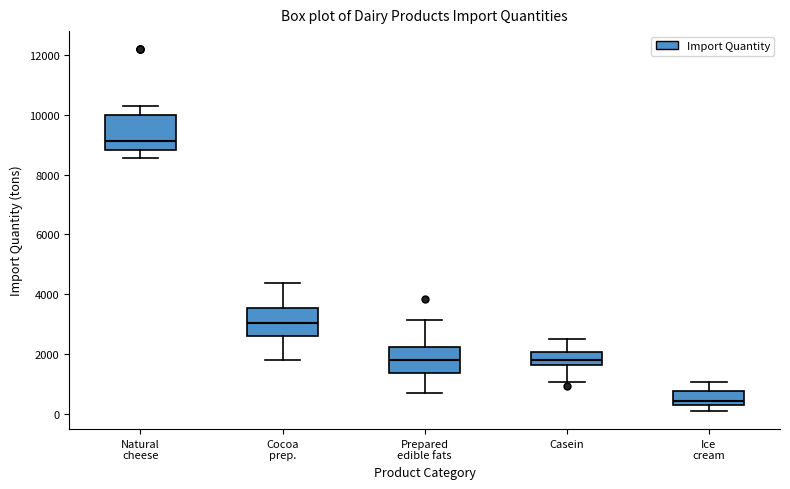

Which box's median line is the highest?

Natural cheese